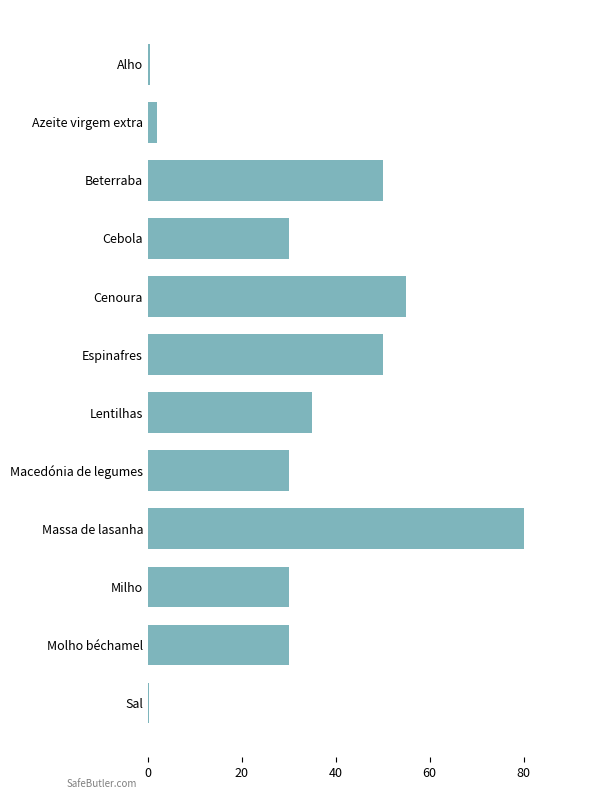

Is it true that the value at Macedónia de legumes is 30.0?

True